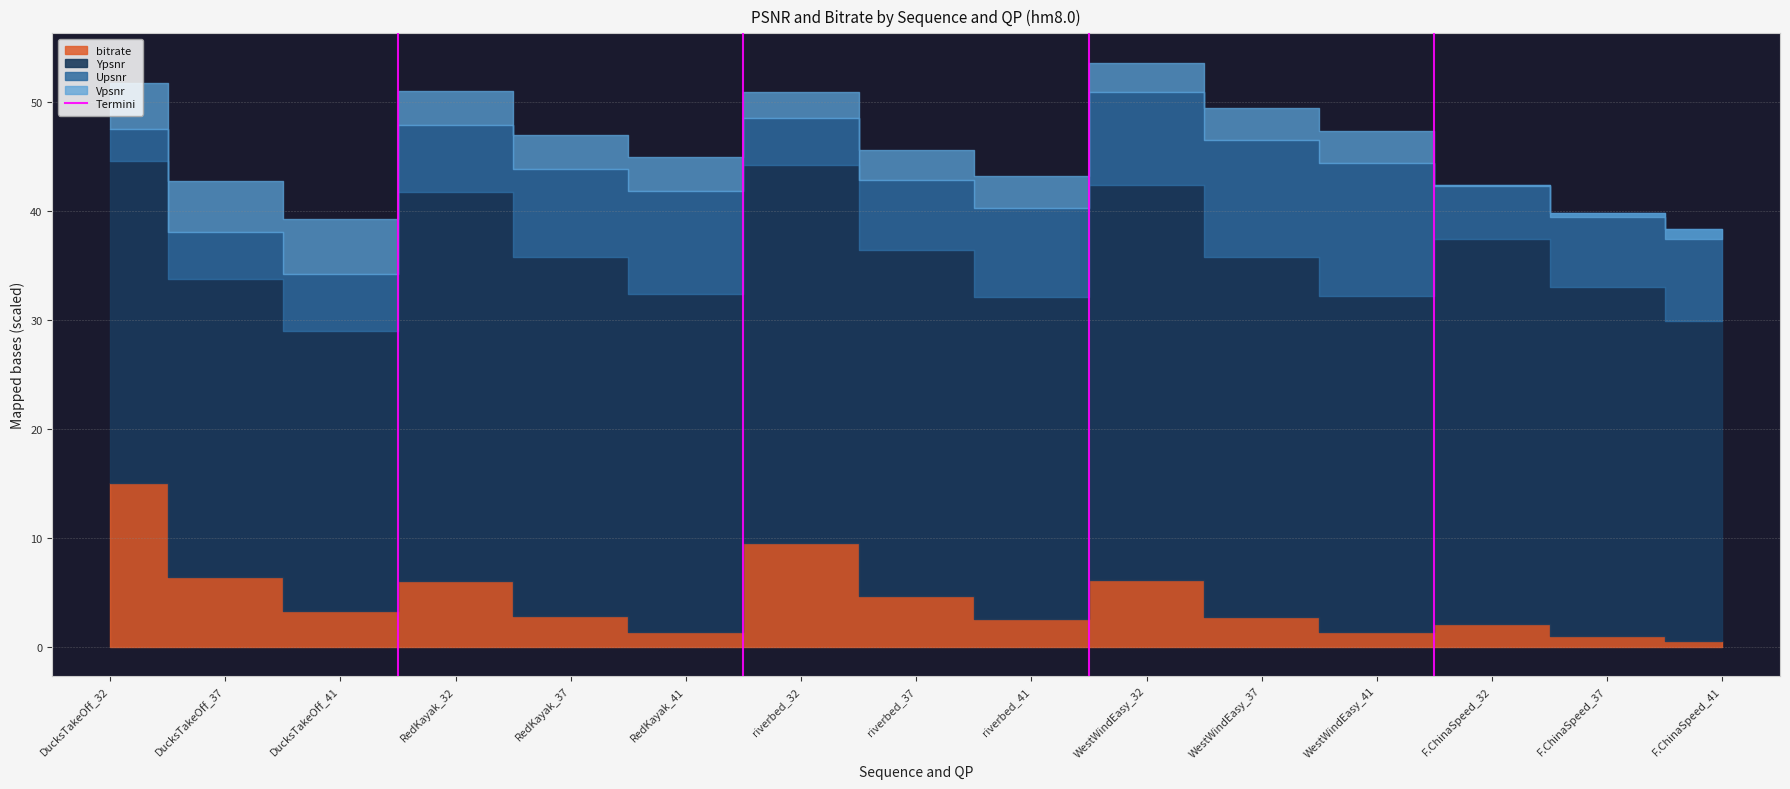

How many values are below 1?

1